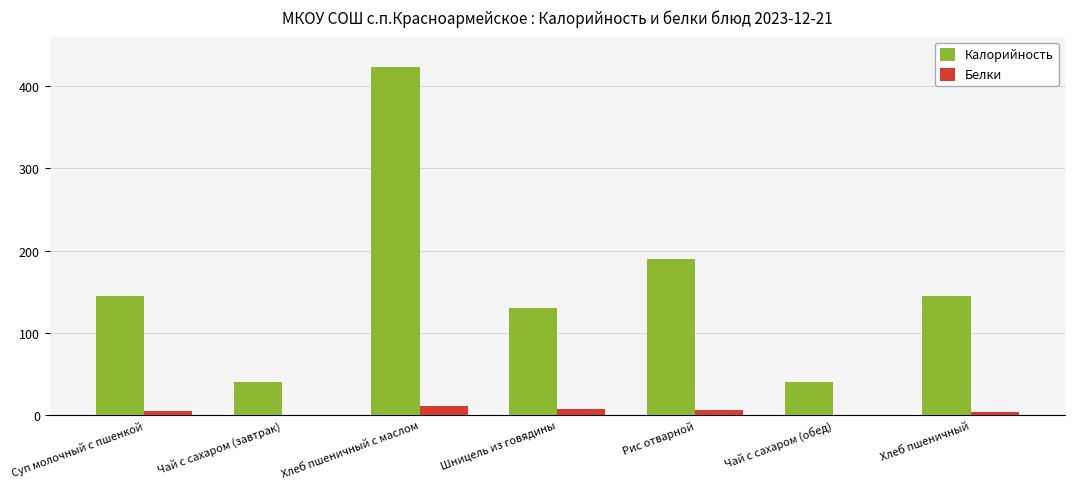

True or false: Калорийность has a value of 194.3 at Суп молочный с пшенкой.

False